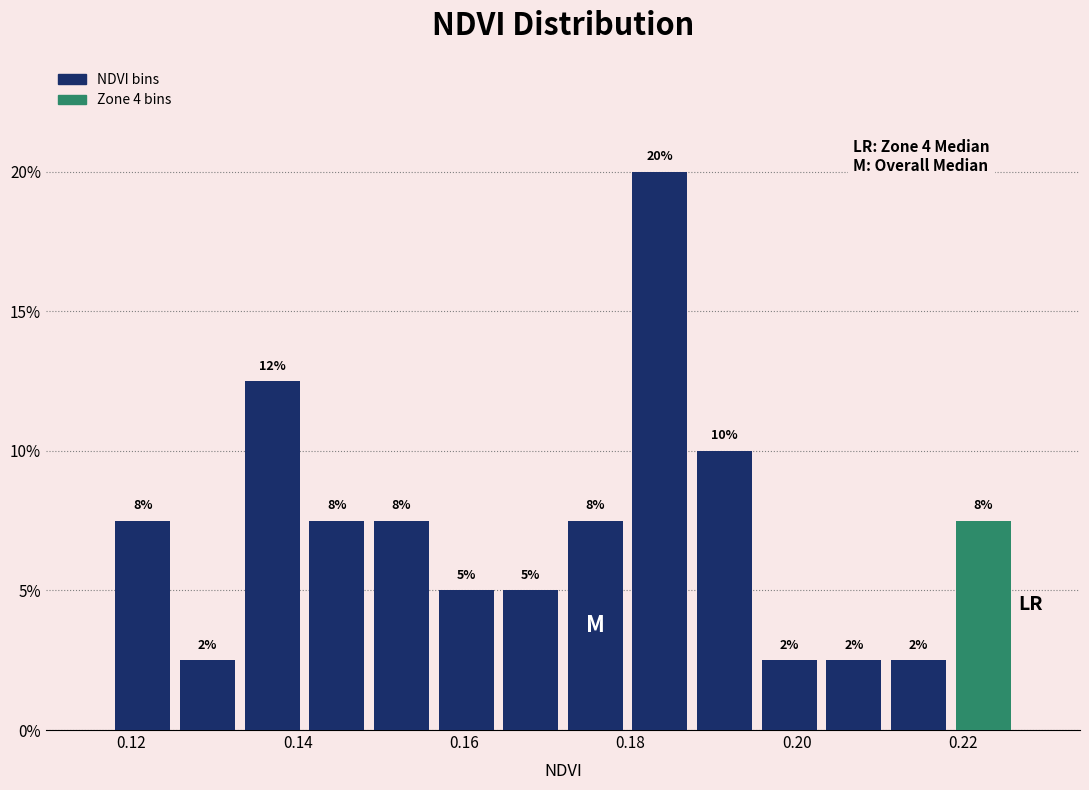

Read against the x-axis, roughly where is the centre of the tallest bar?

0.184